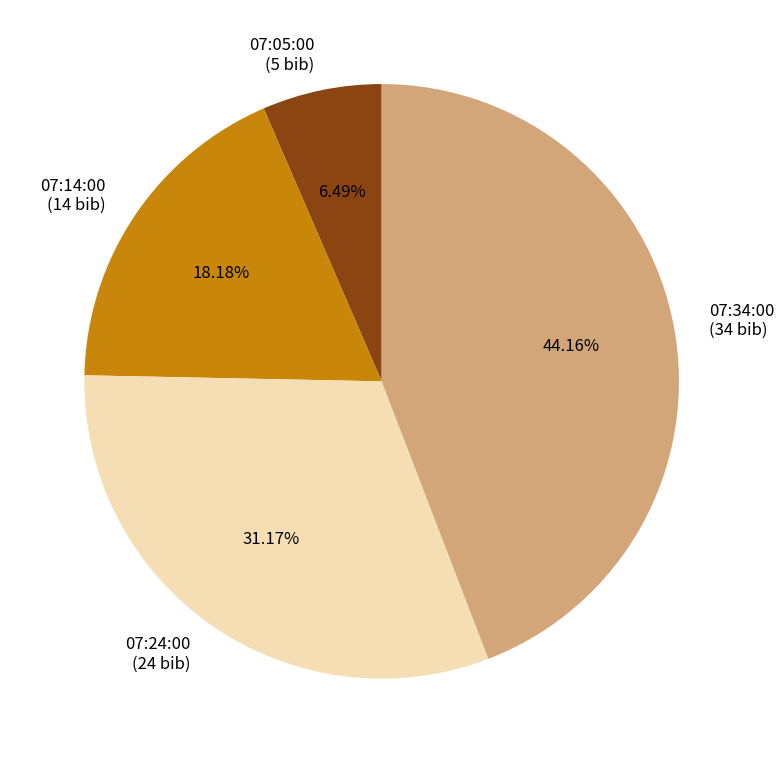

Is there a majority slice in this chart?

No